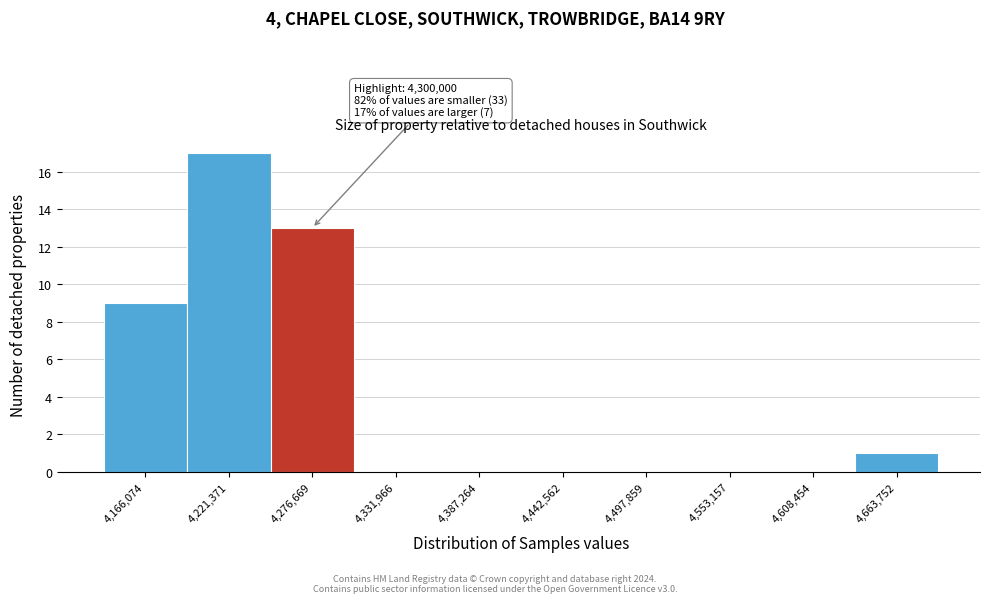

Reading left to right, transcribe all the data shown in this chart.

4,166,074=9	4,221,371=17	4,276,669=13	4,331,966=0	4,387,264=0	4,442,562=0	4,497,859=0	4,553,157=0	4,608,454=0	4,663,752=1